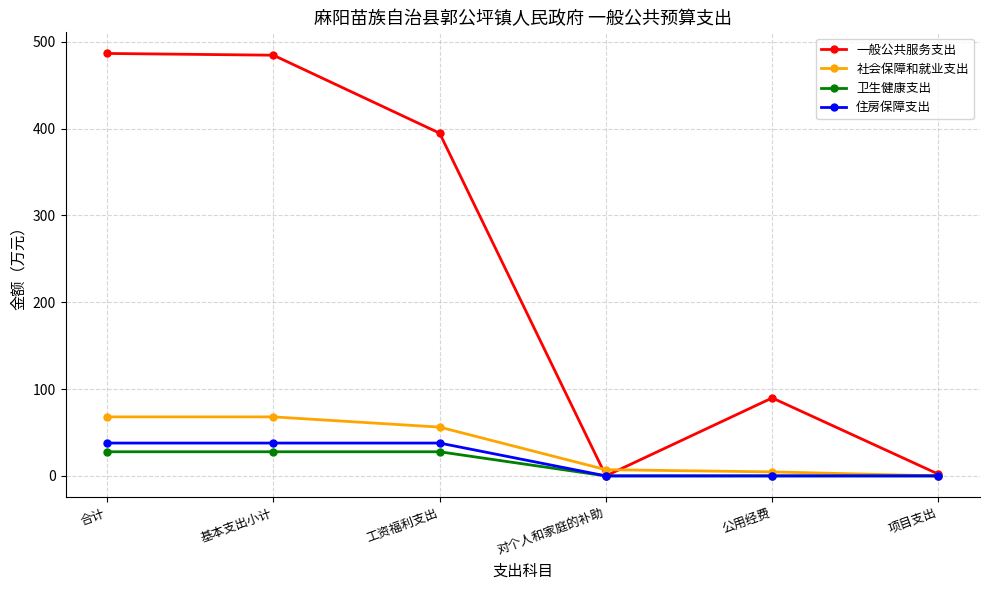

True or false: 卫生健康支出 has a value of 27.8 at 工资福利支出.

True